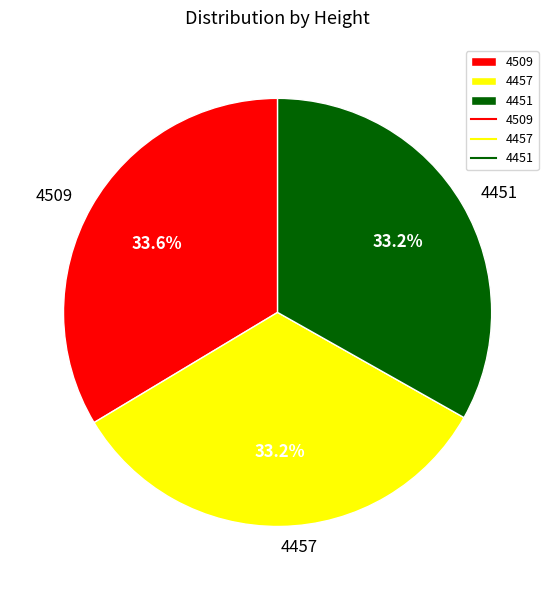

To the nearest percent, what percentage of the pie is 4457?

33%